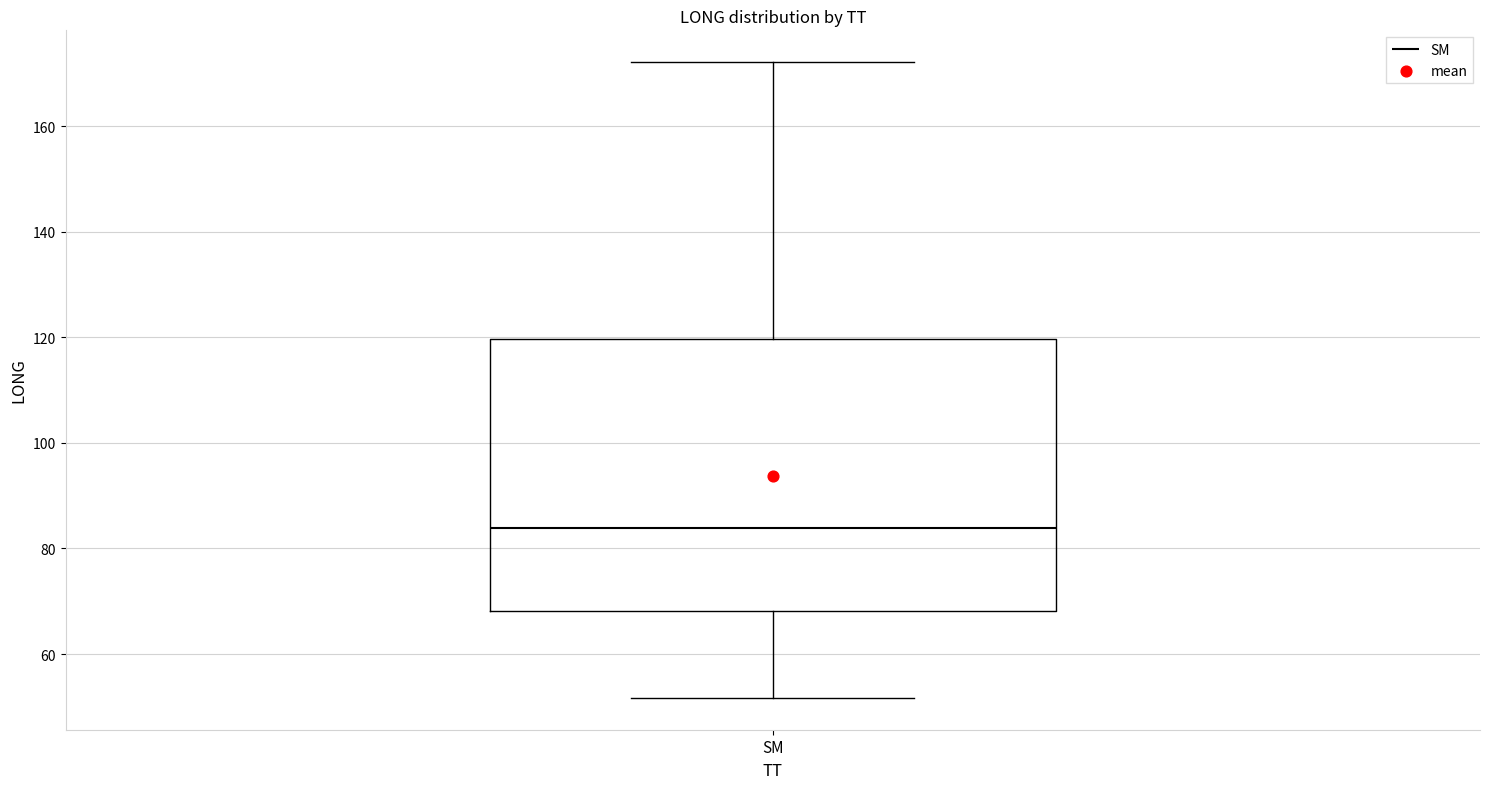

Read this box plot against the y-axis: the position of the median line, the range covered by the box, and the ends of both whiskers. The values are not printed on the chart, so give them approximately, as read against the axis.

median 84, box 68 to 120, whiskers 52 to 172